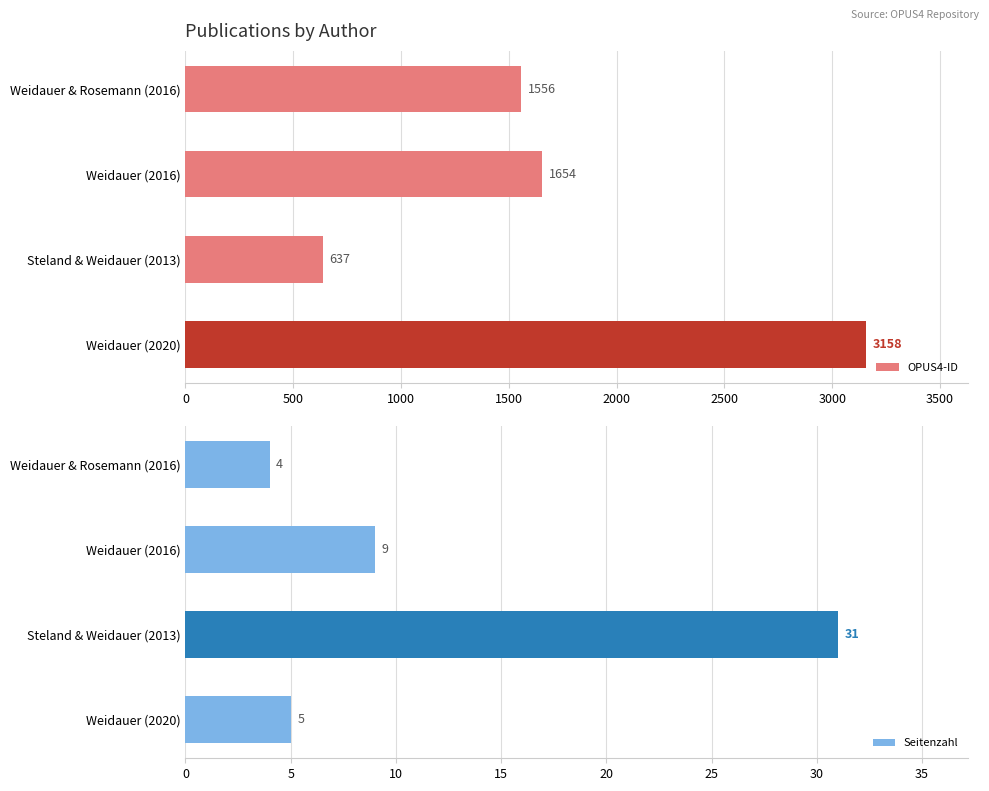

What is the value of the Seitenzahl bar at the 4th from the left?

5